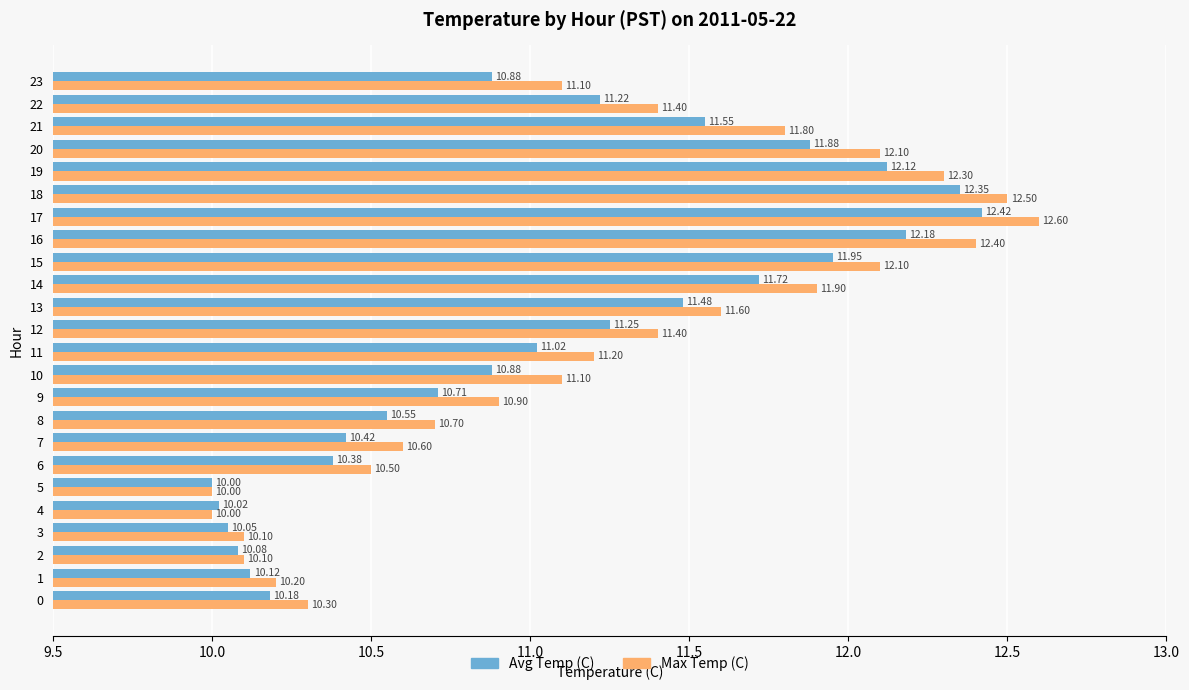

Which series has the largest range (max minus min)?

Max Temp (C)